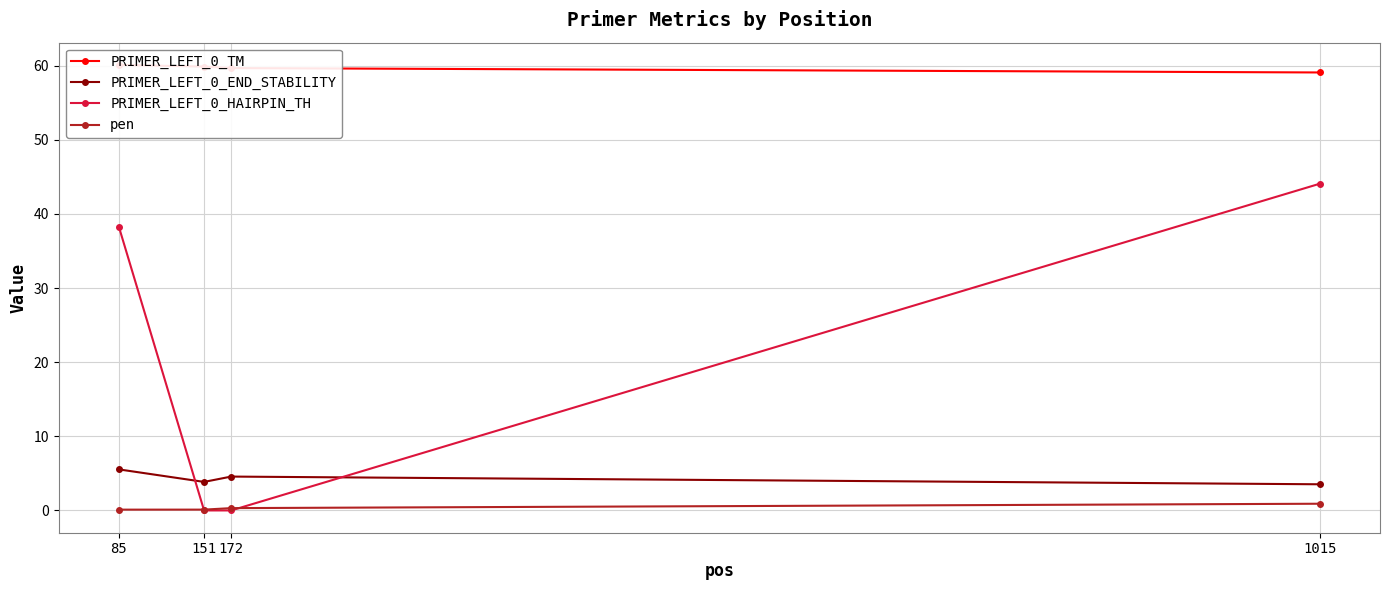

What is the approximate value of PRIMER_LEFT_0_TM at 85?

60.1